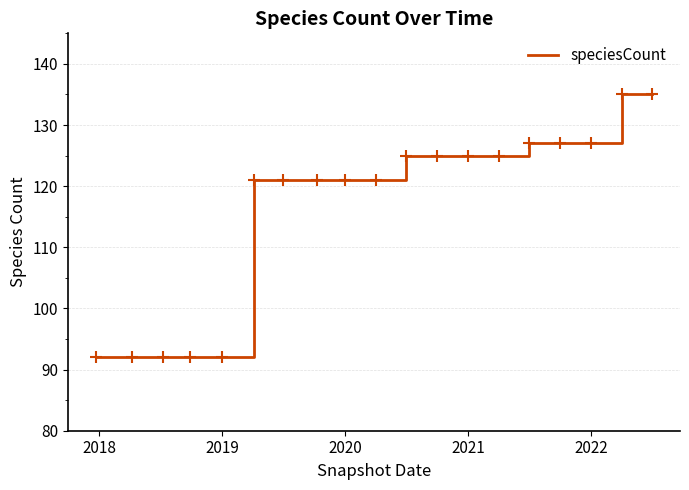

What is the minimum value shown in the chart?

92